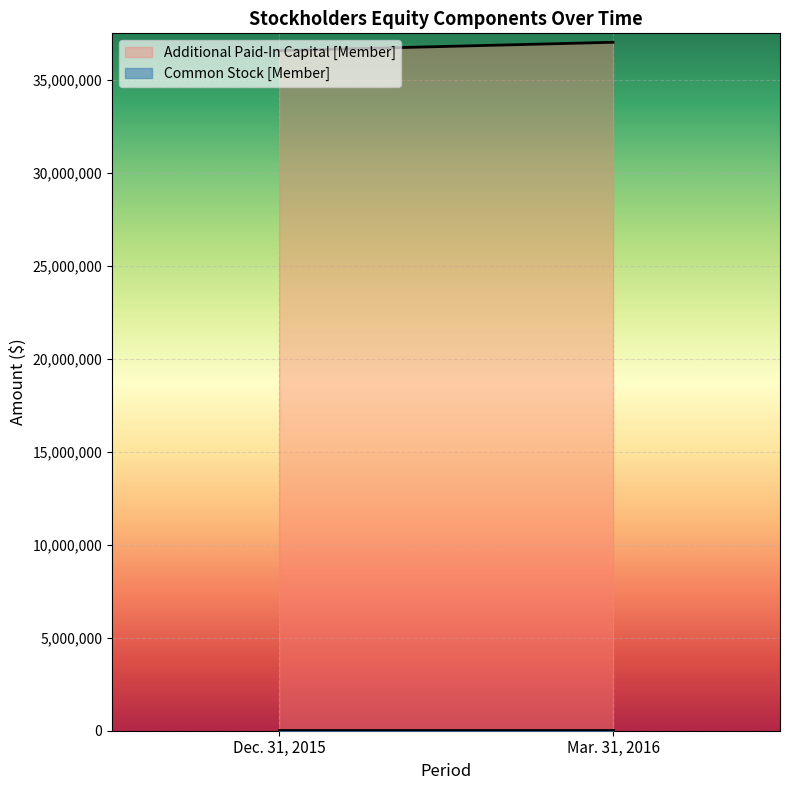

Reading left to right, extract all data points from this chart.

Common Stock [Member]: Dec. 31, 2015=24535	Mar. 31, 2016=24535
Additional Paid-In Capital [Member]: Dec. 31, 2015=36571982	Mar. 31, 2016=37019678